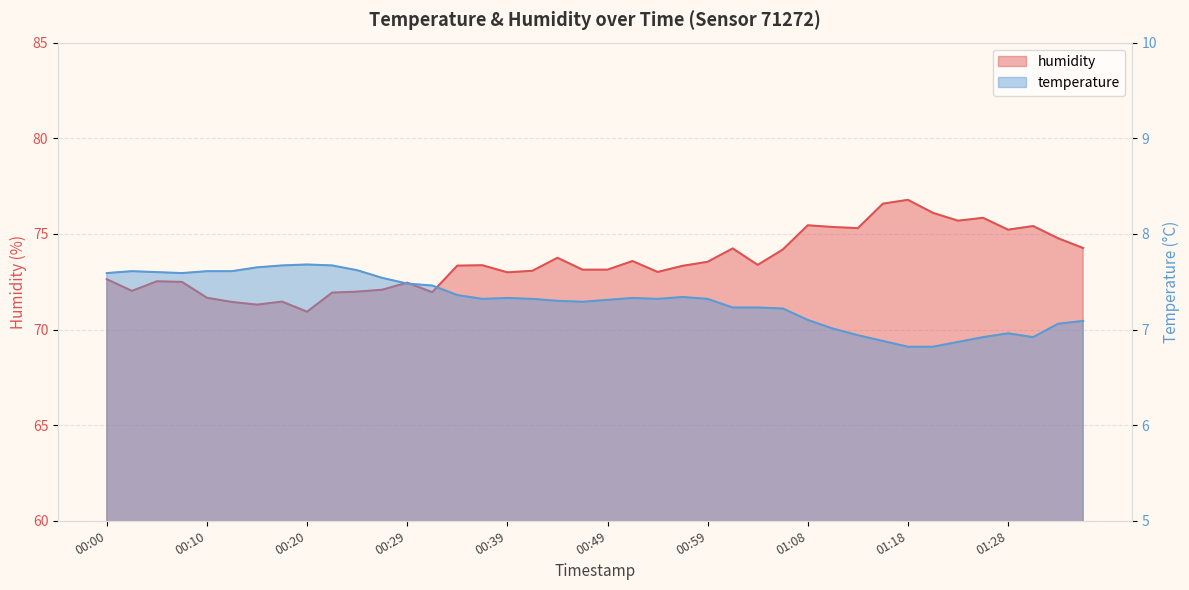

Which category has the highest value in the humidity series?

01:18